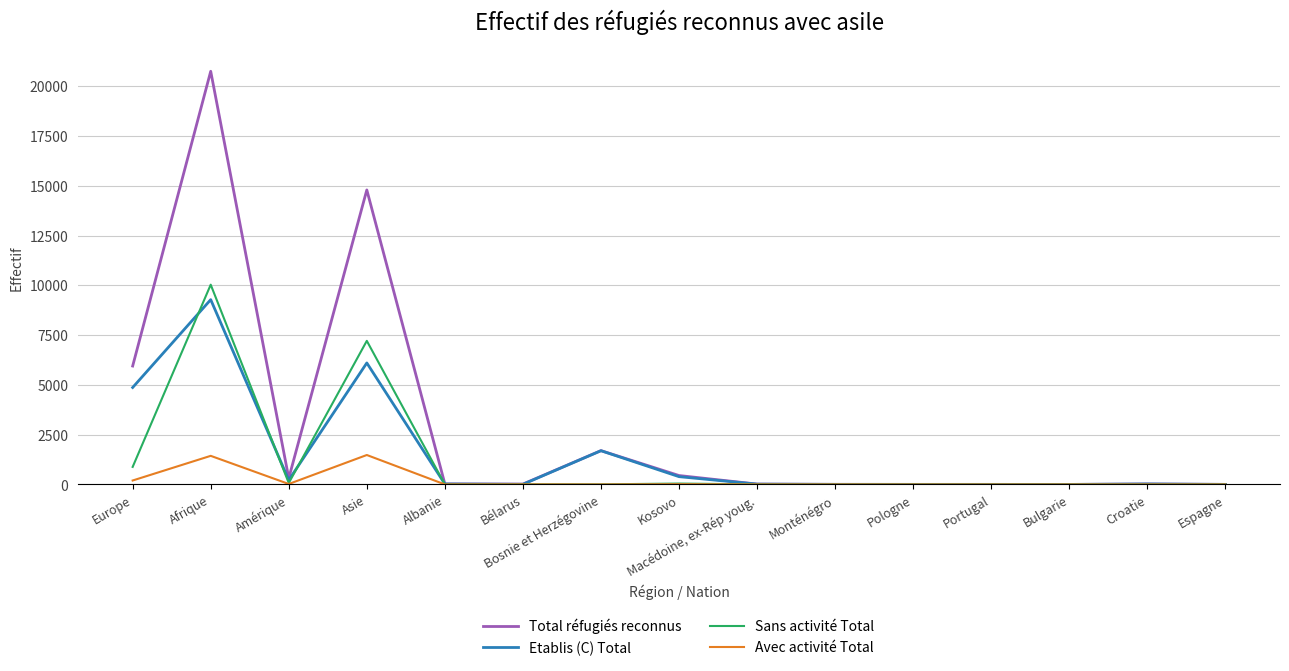

Is it true that Sans activité Total equals 10450 at Asie?

False